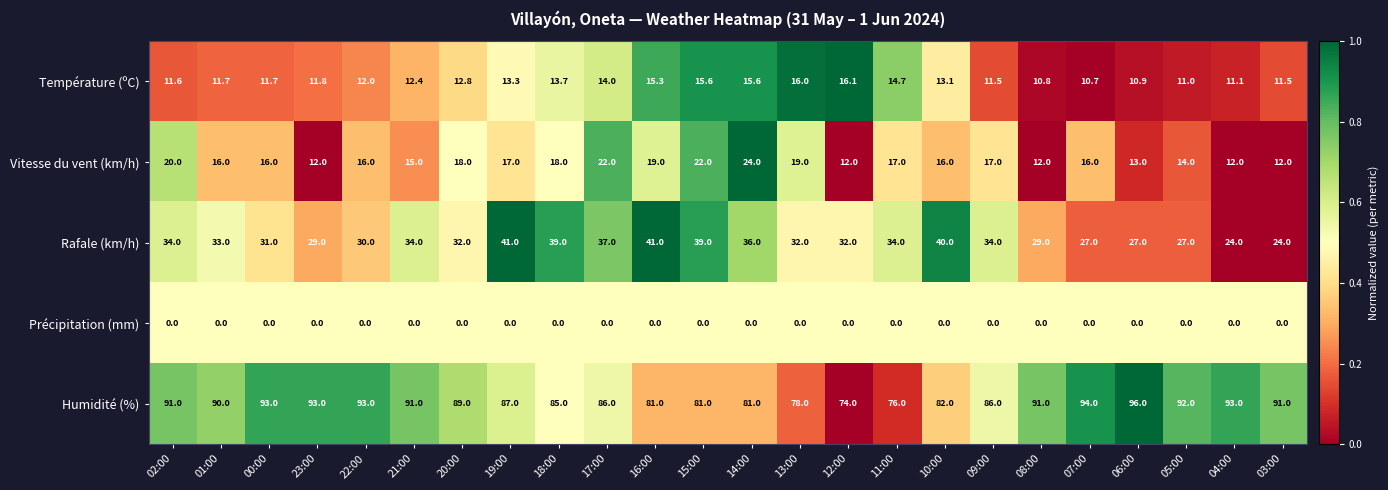

The Vitesse du vent (km/h) series shows 8.1 at 06:00. True or false?

False